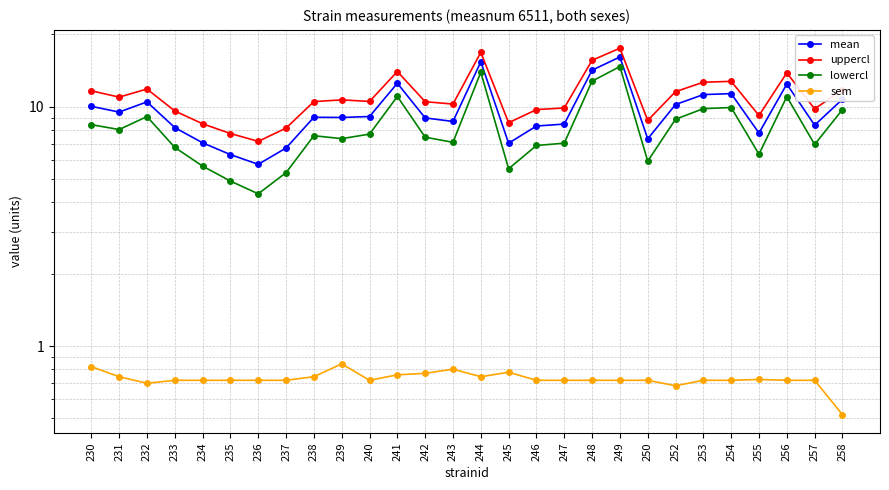

What is the total value across all series at 245?

21.9